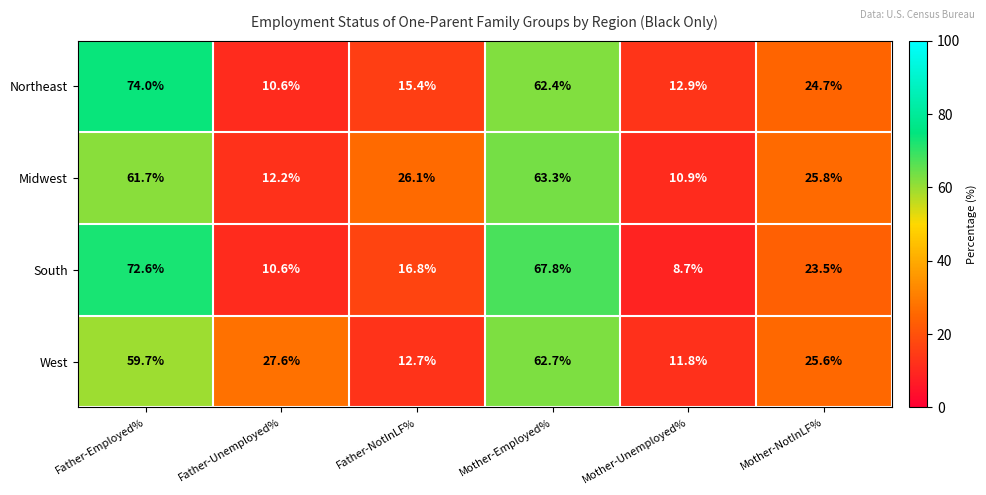

Which series has the widest spread of values?

South